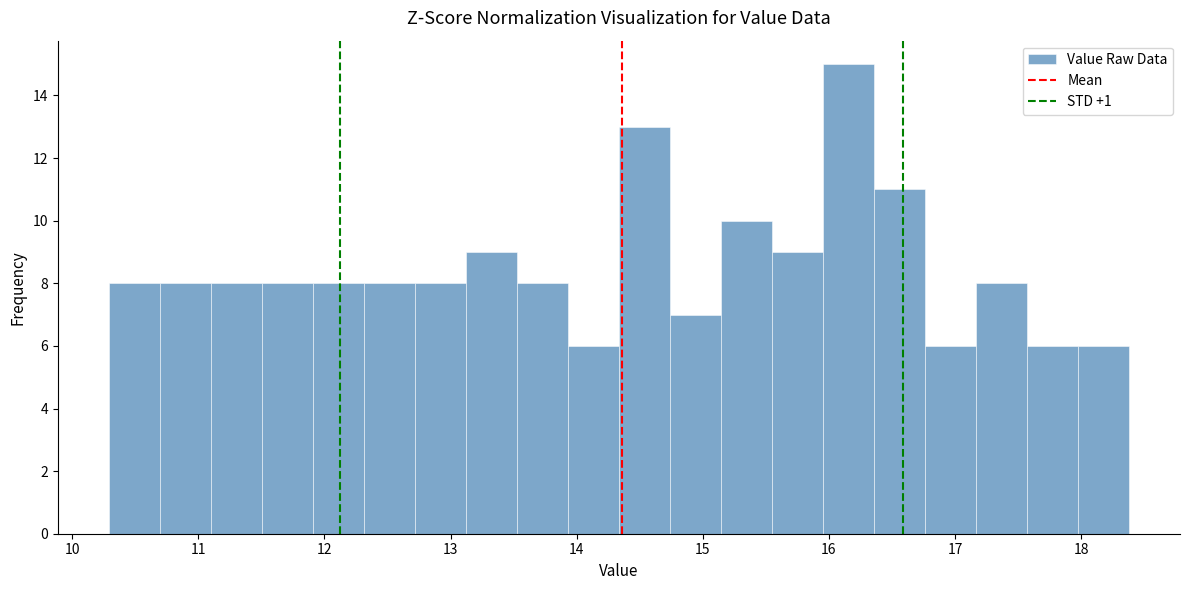

Reading left to right, transcribe this chart: for each bar, give the range it covers on the x-axis and its height. Neither the bar edges nor the heights are printed on the chart, so give them approximately, as read against the axes.

10.3 to 10.7: 8
10.7 to 11.1: 8
11.1 to 11.5: 8
11.5 to 11.9: 8
11.9 to 12.3: 8
12.3 to 12.7: 8
12.7 to 13.1: 8
13.1 to 13.5: 9
13.5 to 13.9: 8
13.9 to 14.3: 6
14.3 to 14.7: 13
14.7 to 15.1: 7
15.1 to 15.5: 10
15.5 to 16.0: 9
16.0 to 16.4: 15
16.4 to 16.8: 11
16.8 to 17.2: 6
17.2 to 17.6: 8
17.6 to 18.0: 6
18.0 to 18.4: 6